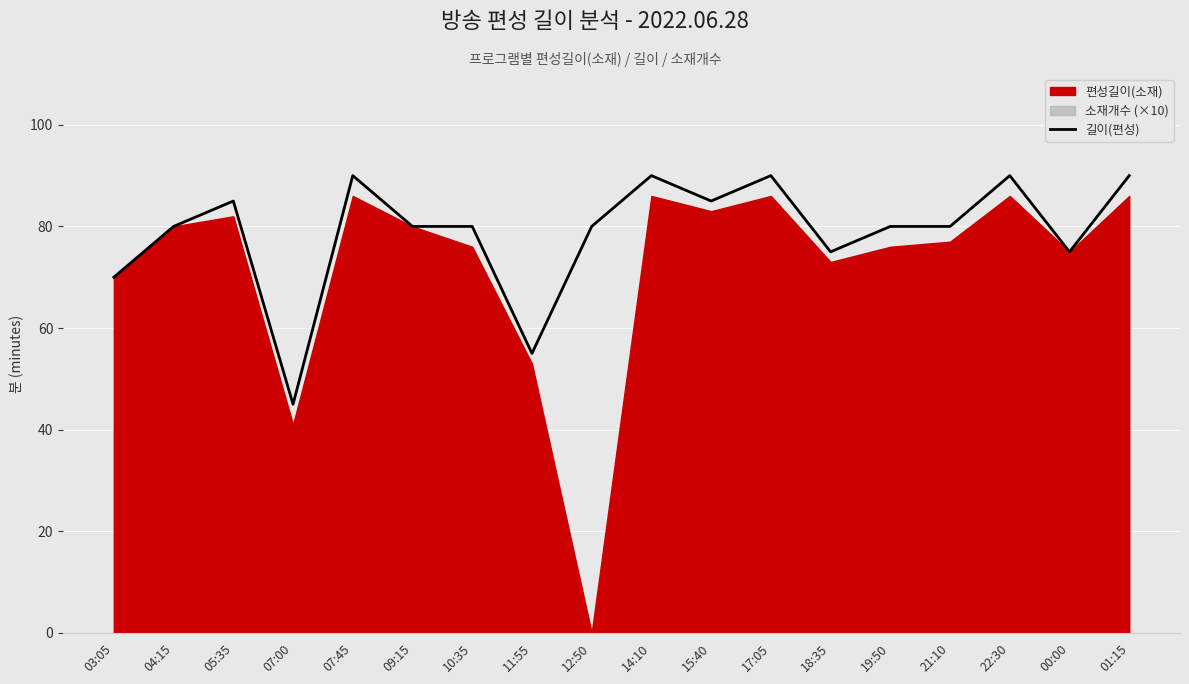

The value of 길이(편성) at 03:05 is 94. True or false?

False